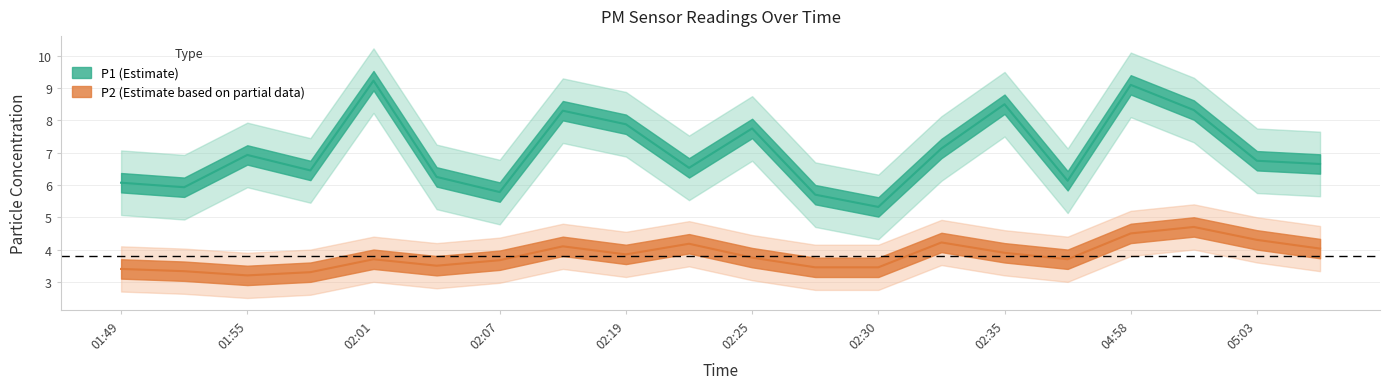

The value of P1 at 05:01 is 2.6. True or false?

False